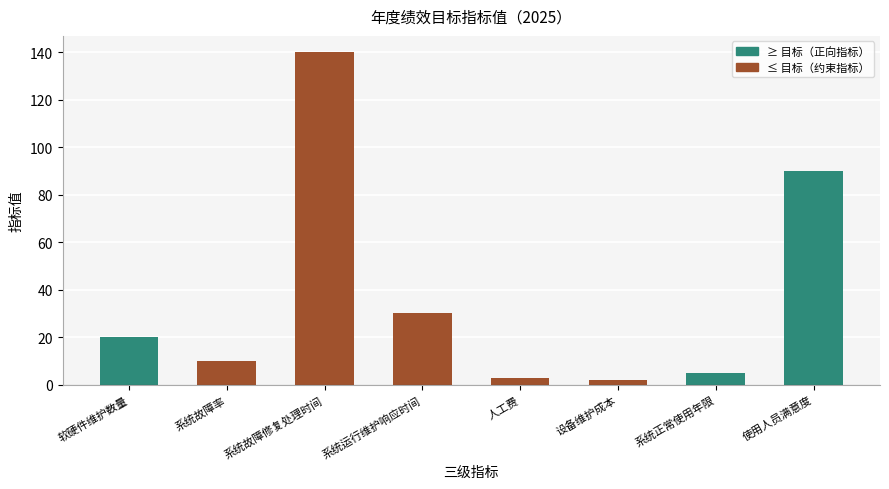

Reading right to left, transcribe all the data shown in this chart.

使用人员满意度=90	系统正常使用年限=5	设备维护成本=2	人工费=3	系统运行维护响应时间=30	系统故障修复处理时间=140	系统故障率=10	软硬件维护数量=20